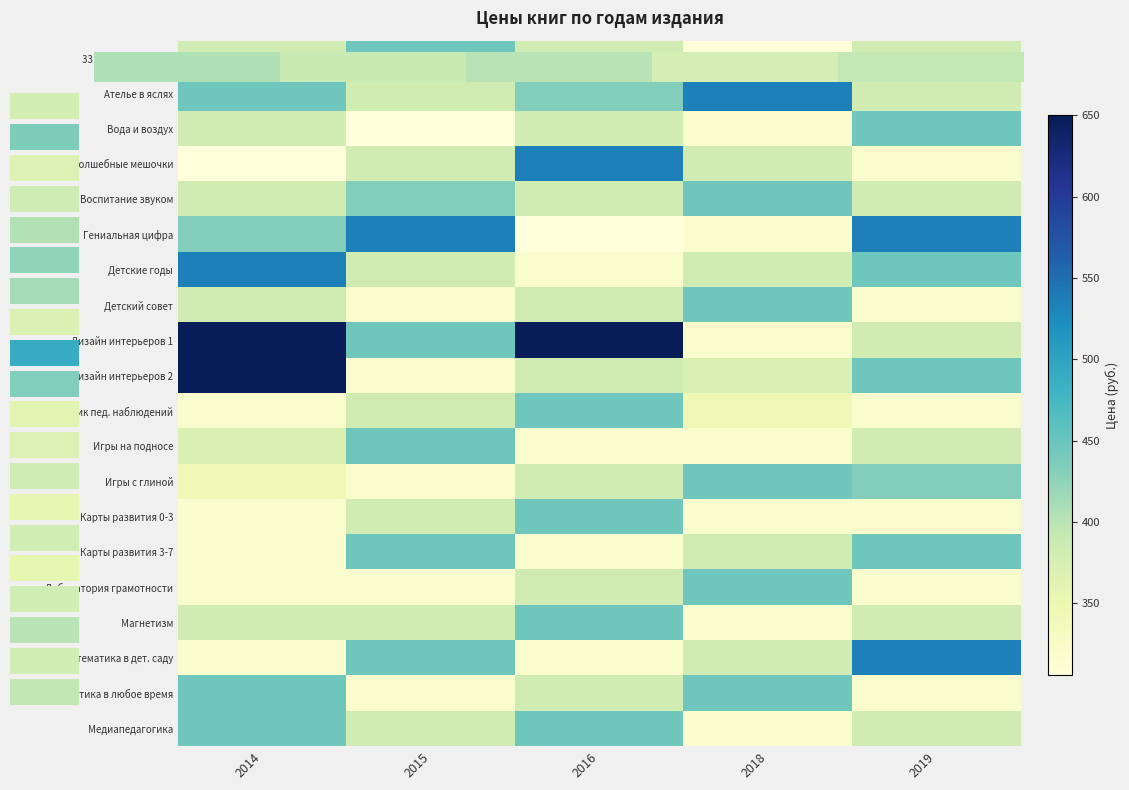

Rank the categories by Карты развития 3-7 value from highest to lowest.

2015, 2019, 2018, 2014, 2016